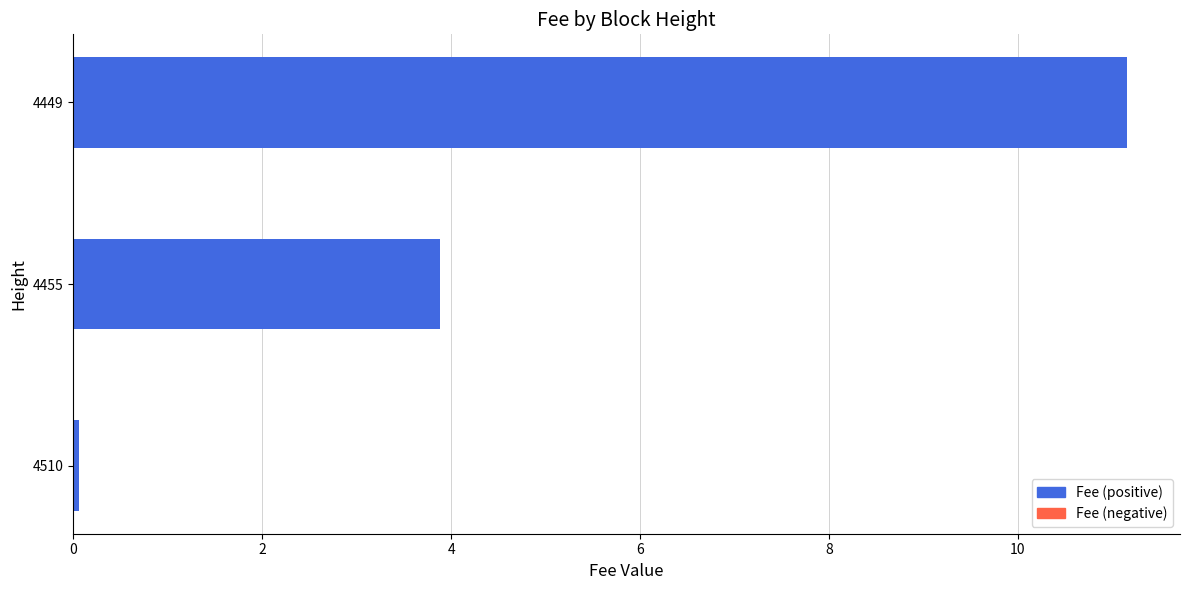

What is the difference between the values at 4455 and 4449?

7.3